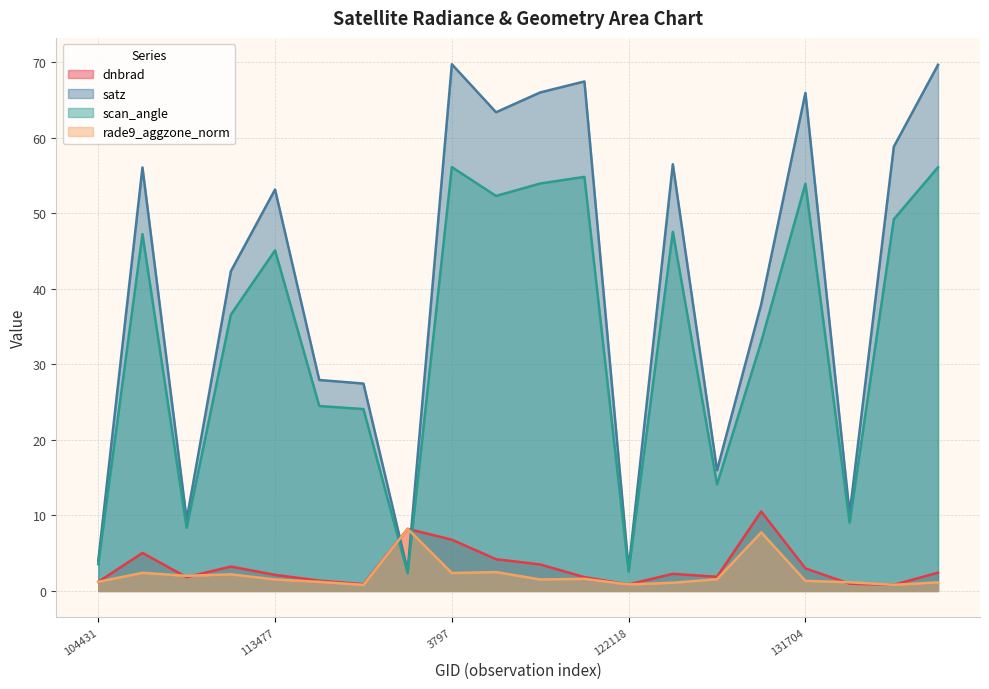

How many intersections are there between rade9_aggzone_norm and satz?

2